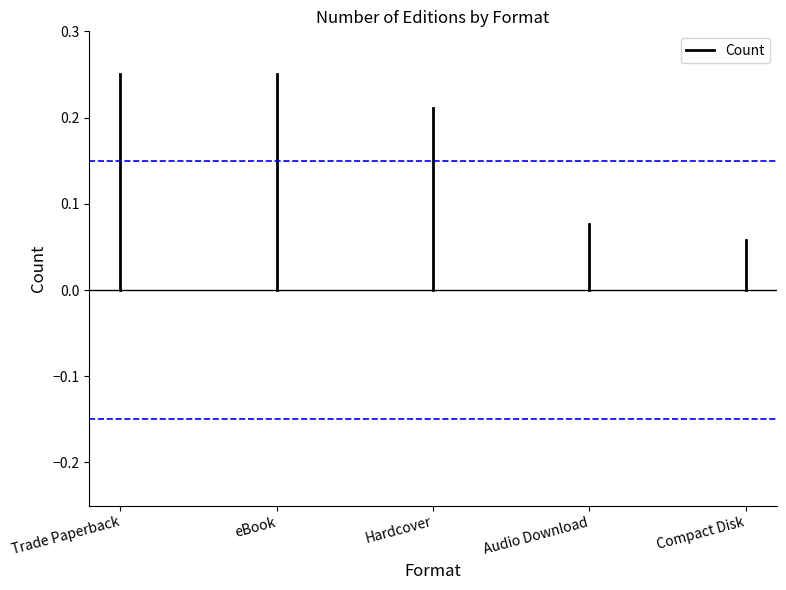

At which category does the chart reach its peak across all series?

Trade Paperback